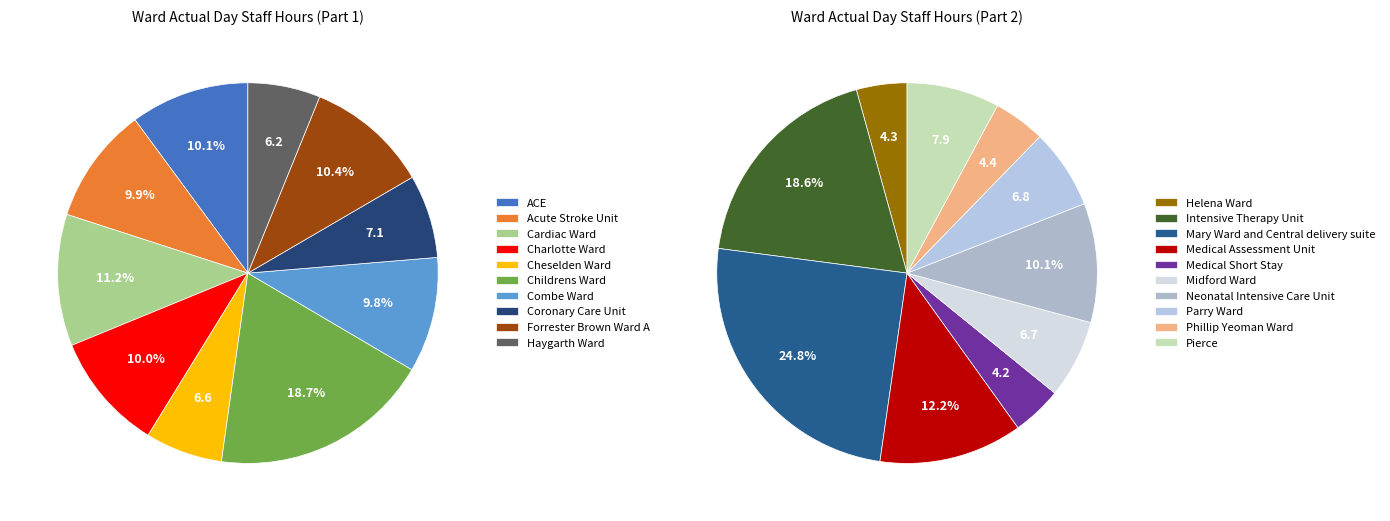

Does any single category account for the majority?

No